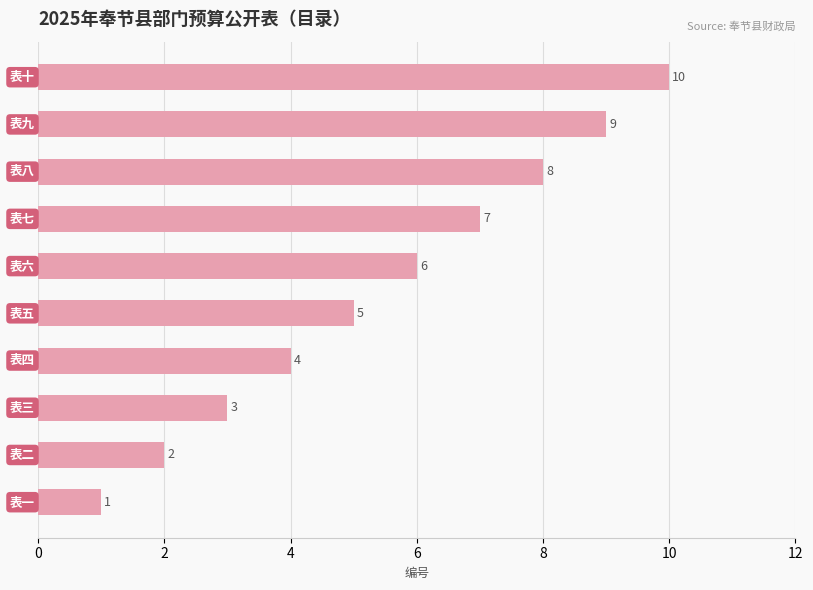

What is the difference between the maximum and minimum values?

9